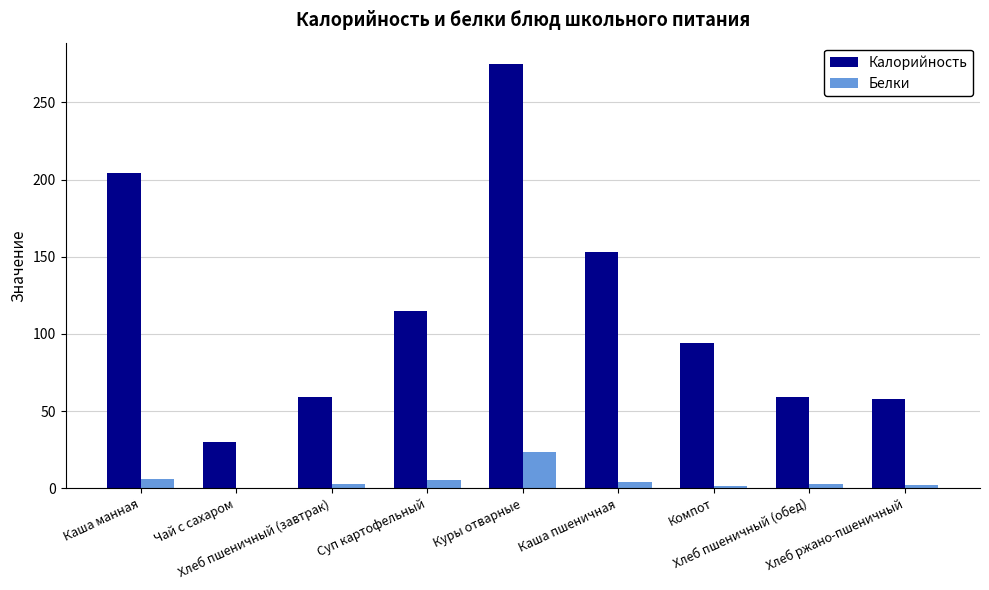

What are all the series names shown in the legend?

Калорийность, Белки